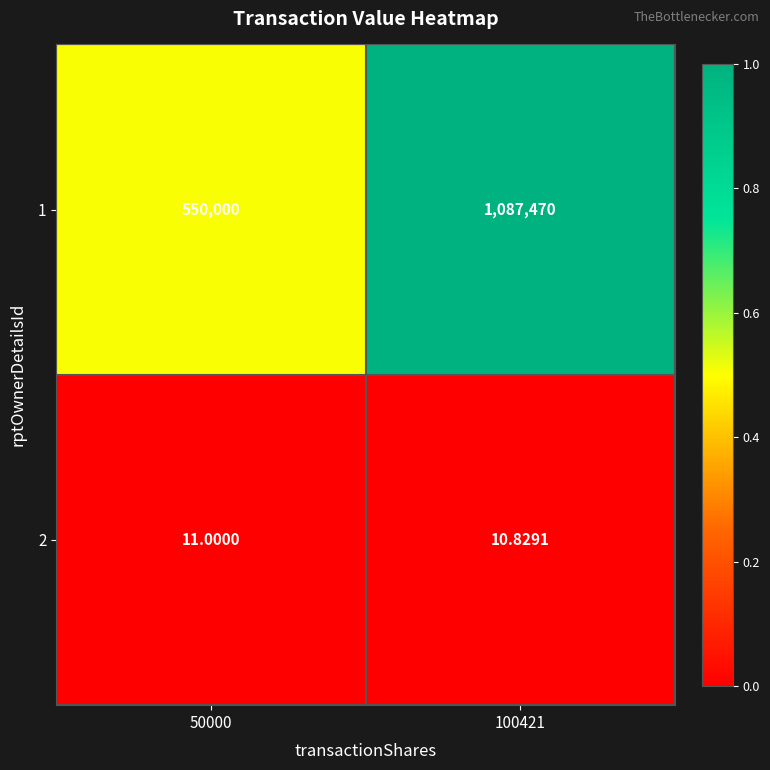

Is the value of 2 at 100421 greater than the value of 1 at 50000?

No